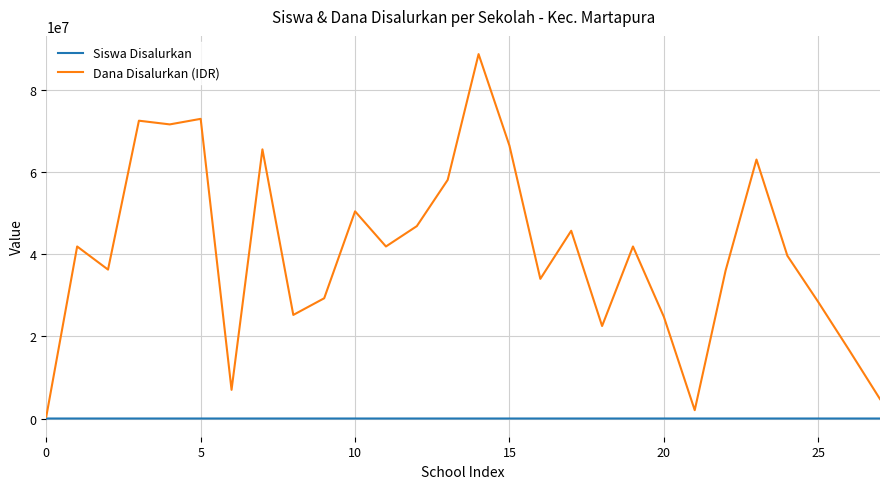

Which series has the widest spread of values?

Dana Disalurkan (IDR)